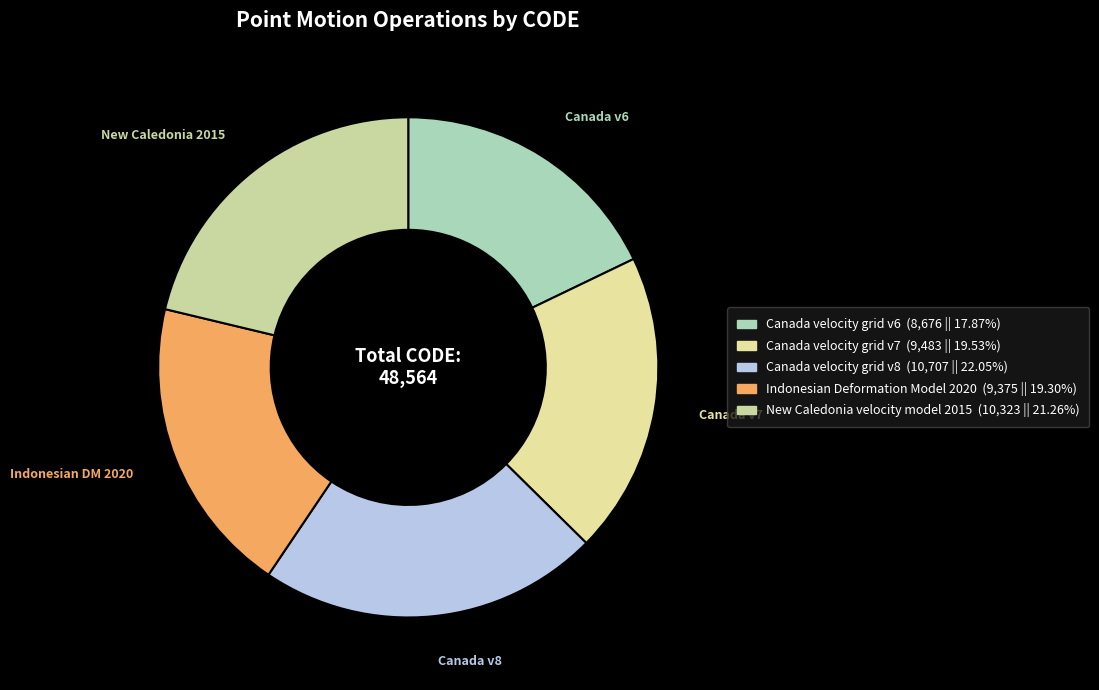

How many segments does this pie chart have?

5